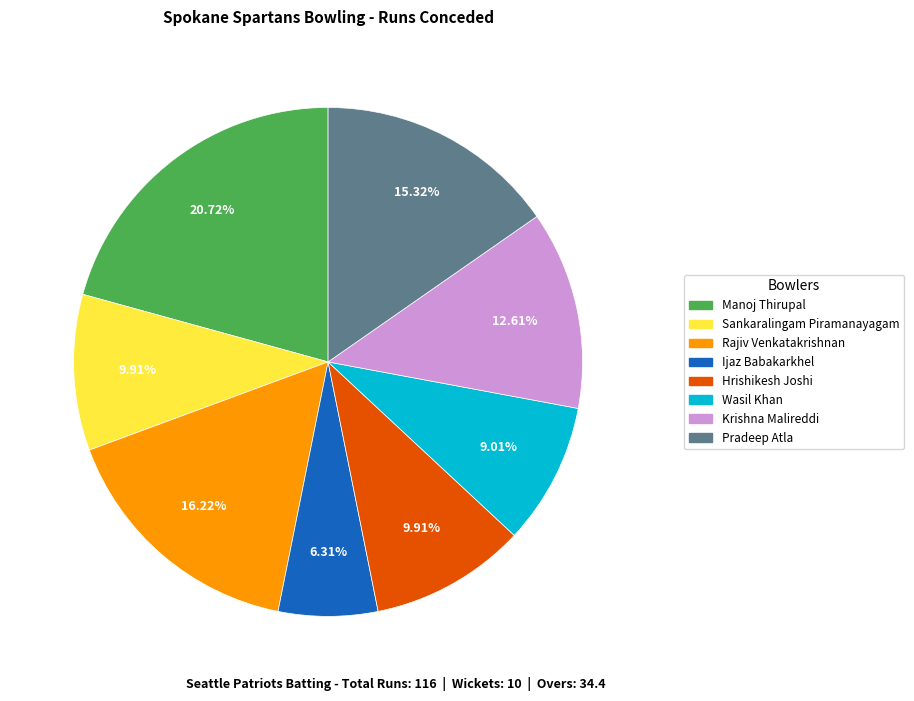

Which has a higher value, Sankaralingam Piramanayagam or Rajiv Venkatakrishnan?

Rajiv Venkatakrishnan